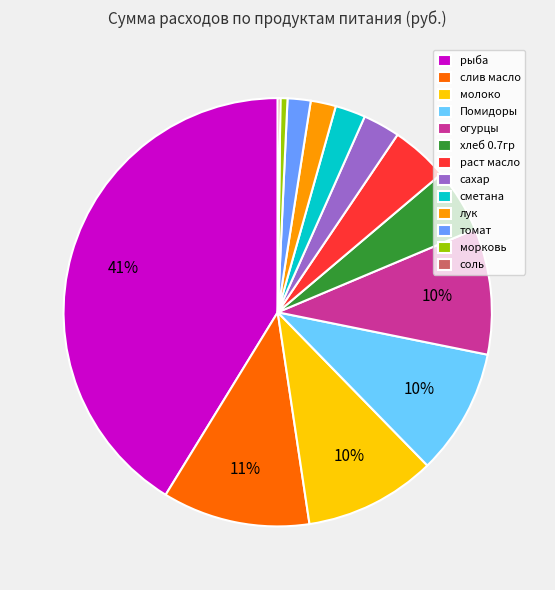

Approximately how many times larger is the value at рыба compared to молоко?

4.1